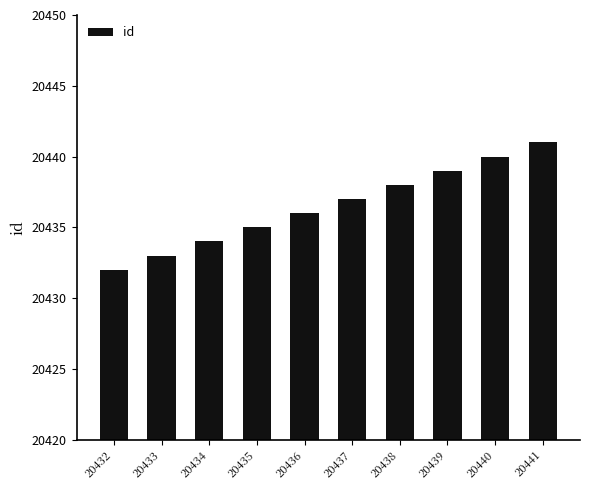

What is the minimum value shown in the chart?

20432